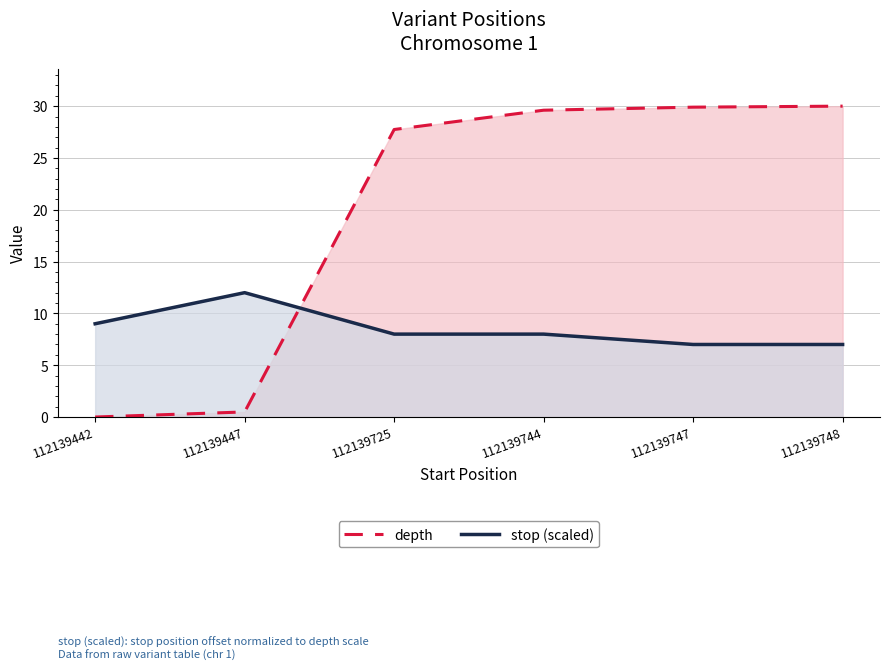

What are all the series names shown in the legend?

stop (scaled), depth